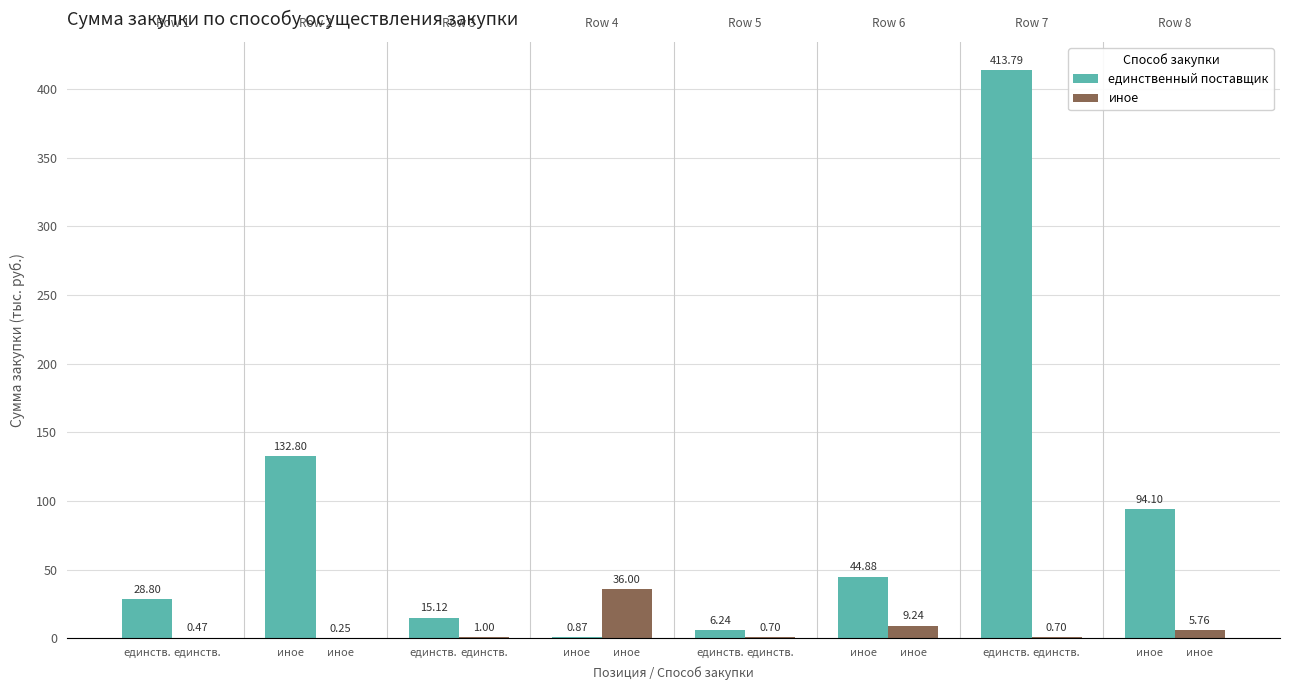

What are all the series names shown in the legend?

единственный поставщик, иное